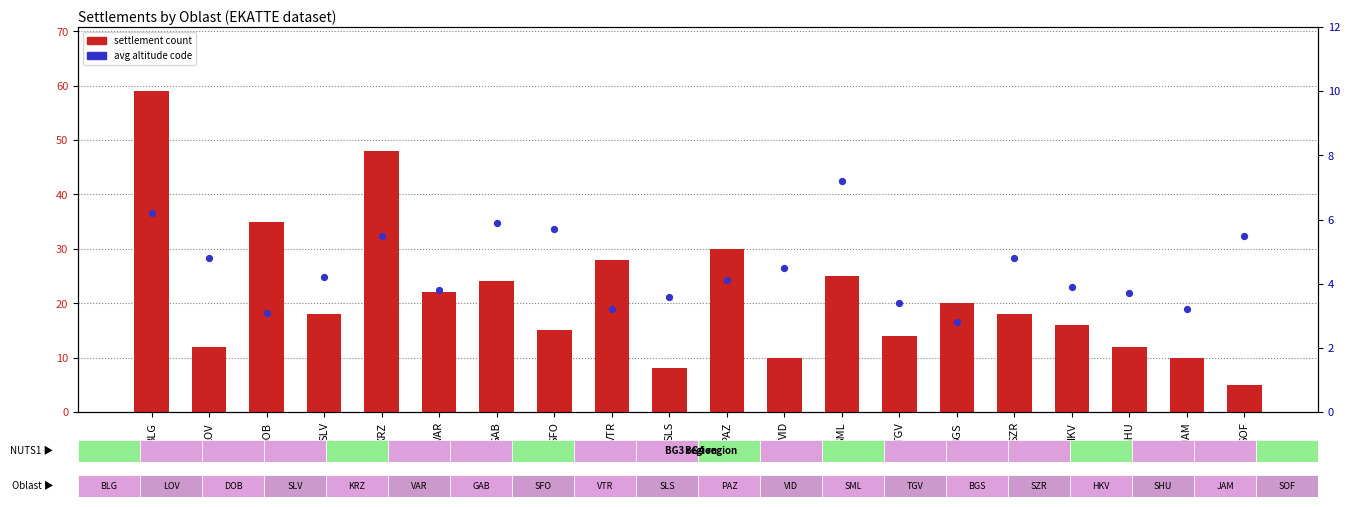

Which series has the widest spread of Y values?

settlement count